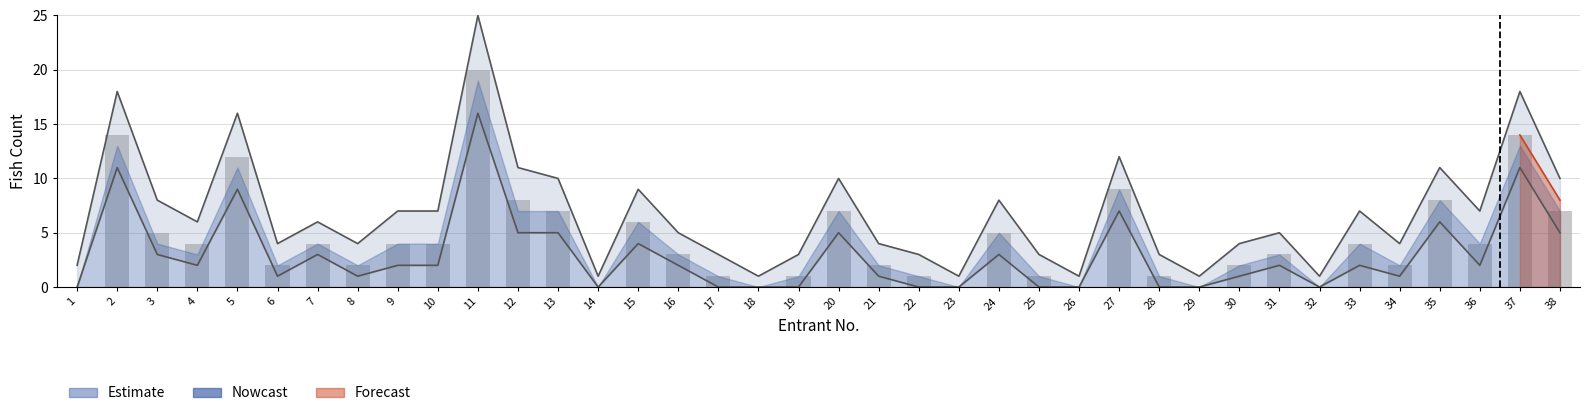

Reading right to left, list all the values displayed in this chart.

Estimate: 10	18	7	11	4	7	1	5	4	1	3	12	1	3	8	1	3	4	10	3	1	3	5	9	1	10	11	25	7	7	4	6	4	16	6	8	18	2
Total Fish: 7	14	4	8	2	4	0	3	2	0	1	9	0	1	5	0	1	2	7	1	0	1	3	6	0	7	8	20	4	4	2	4	2	12	4	5	14	0